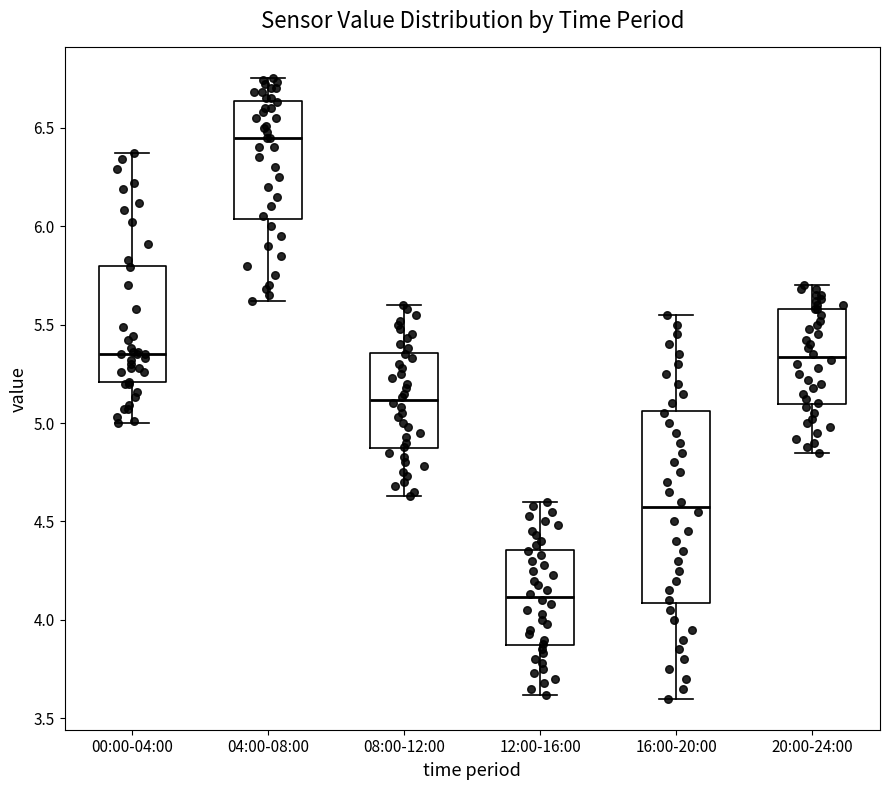

Reading left to right, transcribe this box plot: for each box, give where its median line is, the range the box spans, and where its two whiskers end, as read against the y-axis. The values are not printed on the chart, so give them approximately, as read against the axis.

00:00-04:00: median 5.35, box 5.20 to 5.80, whiskers 5.00 to 6.35
04:00-08:00: median 6.45, box 6.05 to 6.65, whiskers 5.60 to 6.75
08:00-12:00: median 5.10, box 4.85 to 5.35, whiskers 4.65 to 5.60
12:00-16:00: median 4.10, box 3.85 to 4.35, whiskers 3.60 to 4.60
16:00-20:00: median 4.60, box 4.10 to 5.05, whiskers 3.60 to 5.55
20:00-24:00: median 5.35, box 5.10 to 5.60, whiskers 4.85 to 5.70